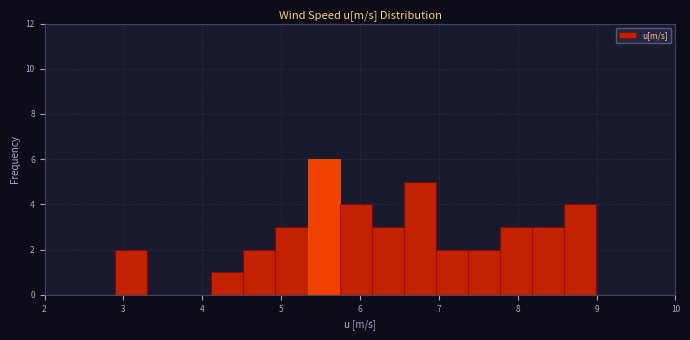

Reading left to right, transcribe this chart: for each bar, give the range it covers on the x-axis and its height. Neither the bar edges nor the heights are printed on the chart, so give them approximately, as read against the axes.

2.9 to 3.3: 2
3.3 to 3.7: 0
3.7 to 4.1: 0
4.1 to 4.5: 1
4.5 to 4.9: 2
4.9 to 5.3: 3
5.3 to 5.7: 6
5.7 to 6.1: 4
6.1 to 6.6: 3
6.6 to 7.0: 5
7.0 to 7.4: 2
7.4 to 7.8: 2
7.8 to 8.2: 3
8.2 to 8.6: 3
8.6 to 9.0: 4